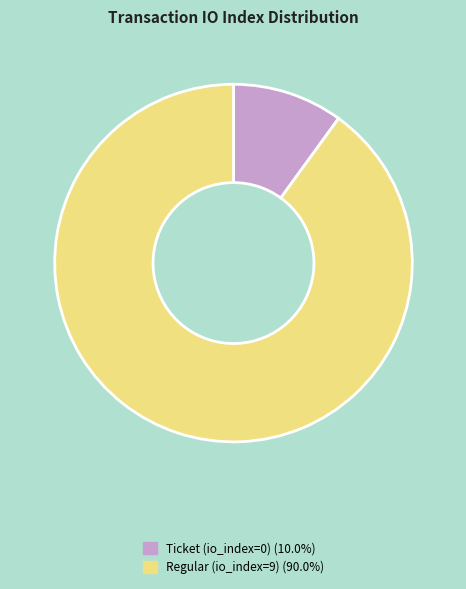

Which category accounts for the majority?

Regular (io_index=9)